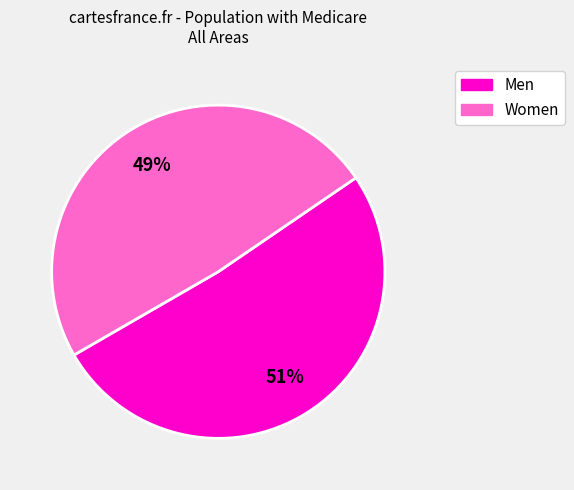

True or false: Women accounts for 57% of the total.

False